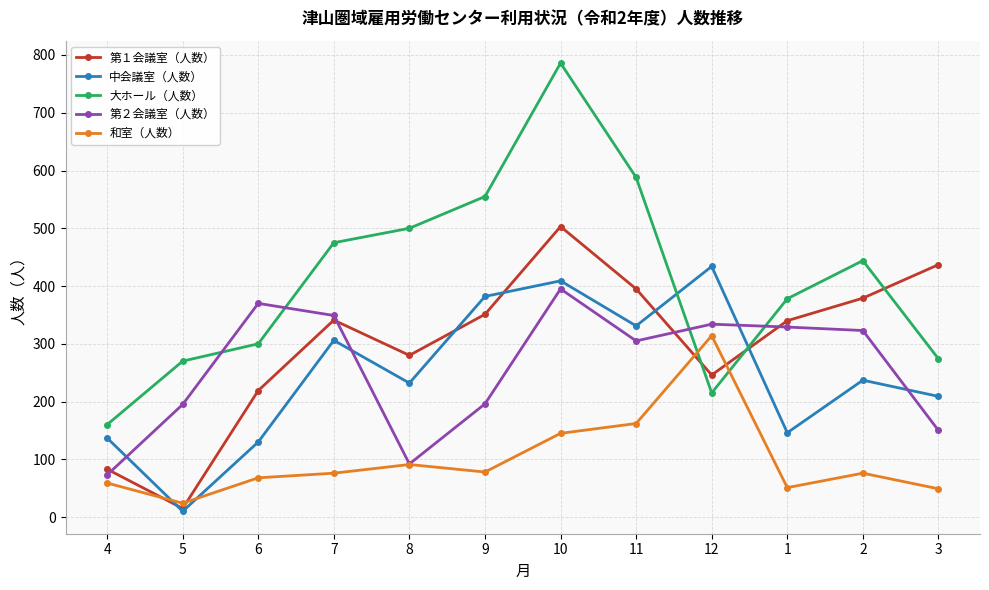

Count the number of categories in the chart.

12